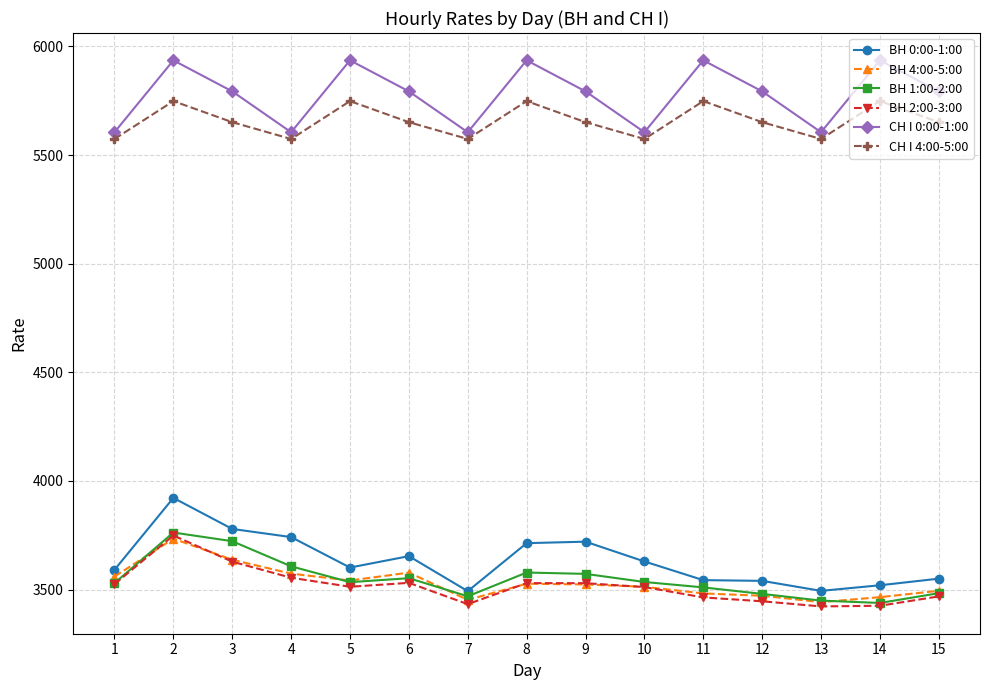

Count the number of data series in this chart.

6